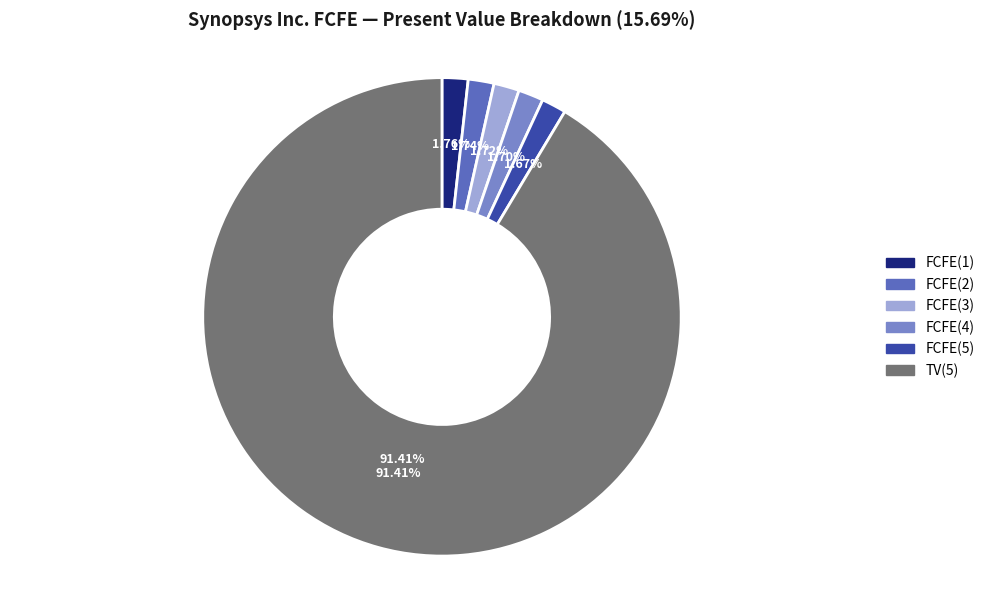

What percentage is the FCFE(3) slice, to the nearest percent?

2%